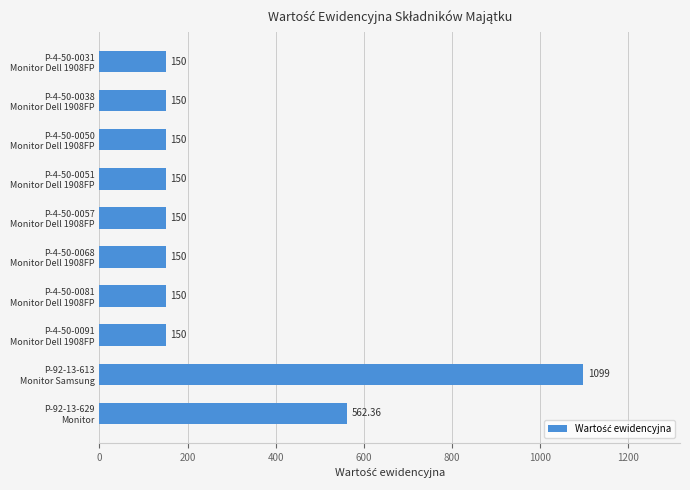

What is the difference between the maximum and minimum values?

949.0